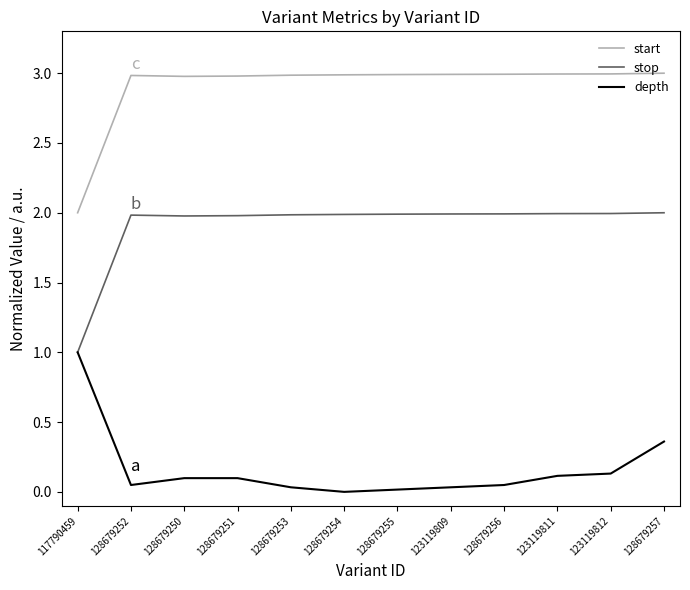

How many values in the start series exceed 2?

11